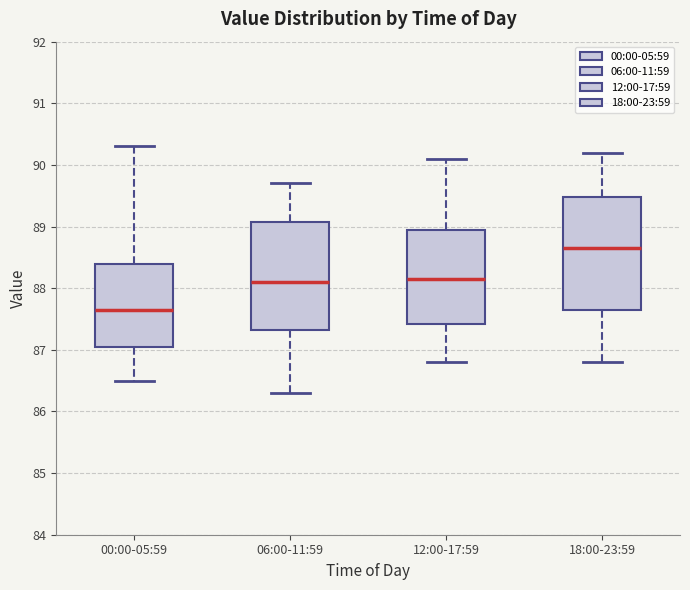

Reading left to right, transcribe this box plot: for each box, give where its median line is, the range the box spans, and where its two whiskers end, as read against the y-axis. The values are not printed on the chart, so give them approximately, as read against the axis.

00:00-05:59: median 87.7, box 87.1 to 88.4, whiskers 86.5 to 90.3
06:00-11:59: median 88.1, box 87.3 to 89.1, whiskers 86.3 to 89.7
12:00-17:59: median 88.2, box 87.4 to 89.0, whiskers 86.8 to 90.1
18:00-23:59: median 88.7, box 87.7 to 89.5, whiskers 86.8 to 90.2